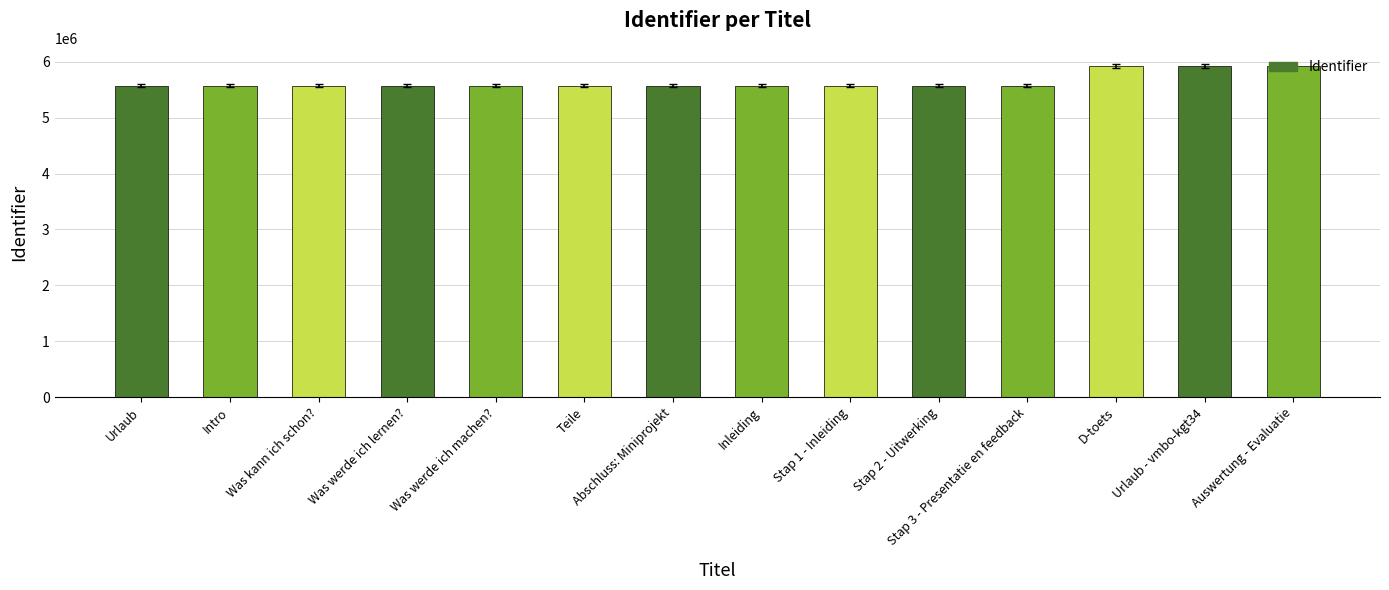

What is the ratio of the value at Was werde ich lernen? to the value at Stap 1 - Inleiding?

1.0